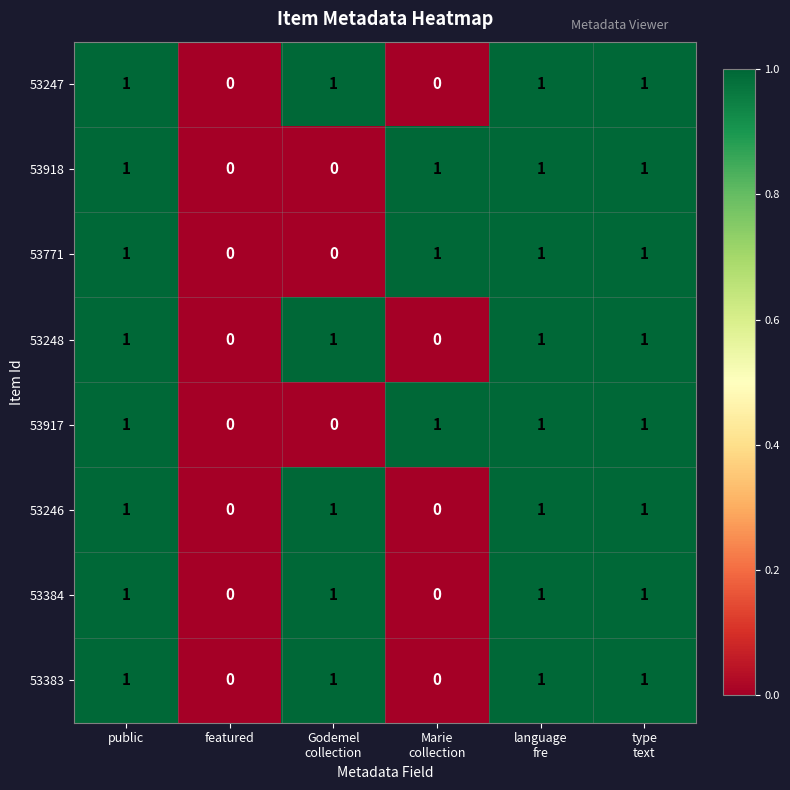

What is the sum of all 53248 values?

4